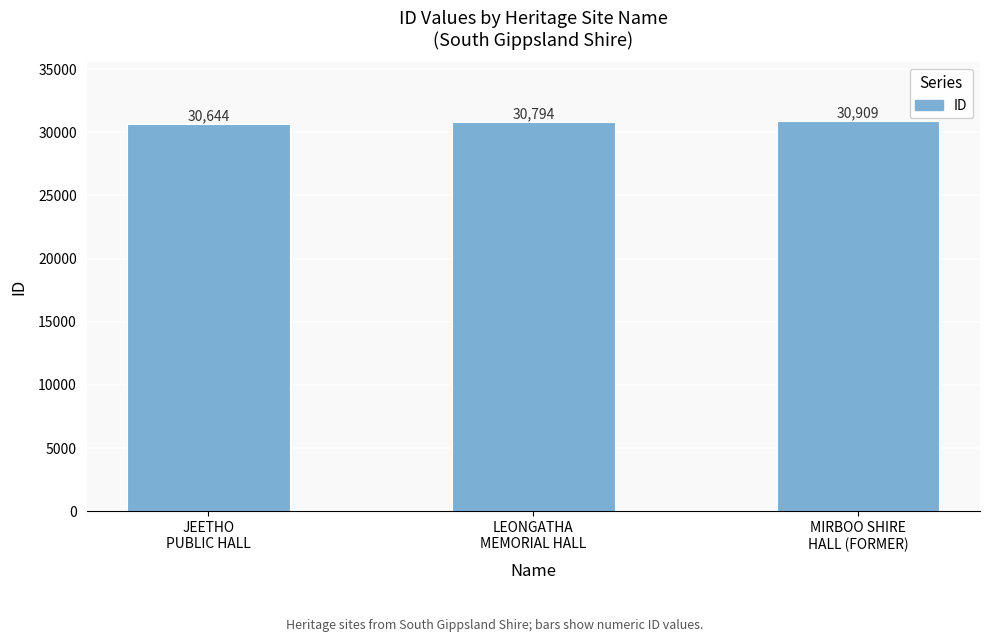

The value at JEETHO
PUBLIC HALL is 44511. True or false?

False